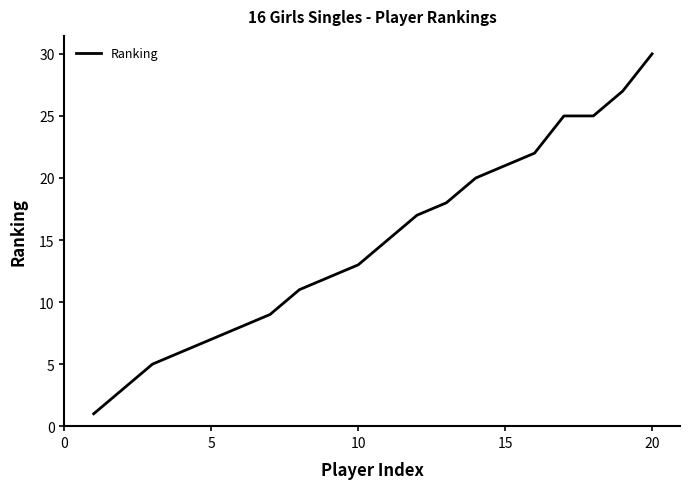

Reading left to right, transcribe all the data shown in this chart.

1	3	5	6	7	8	9	11	12	13	15	17	18	20	21	22	25	25	27	30